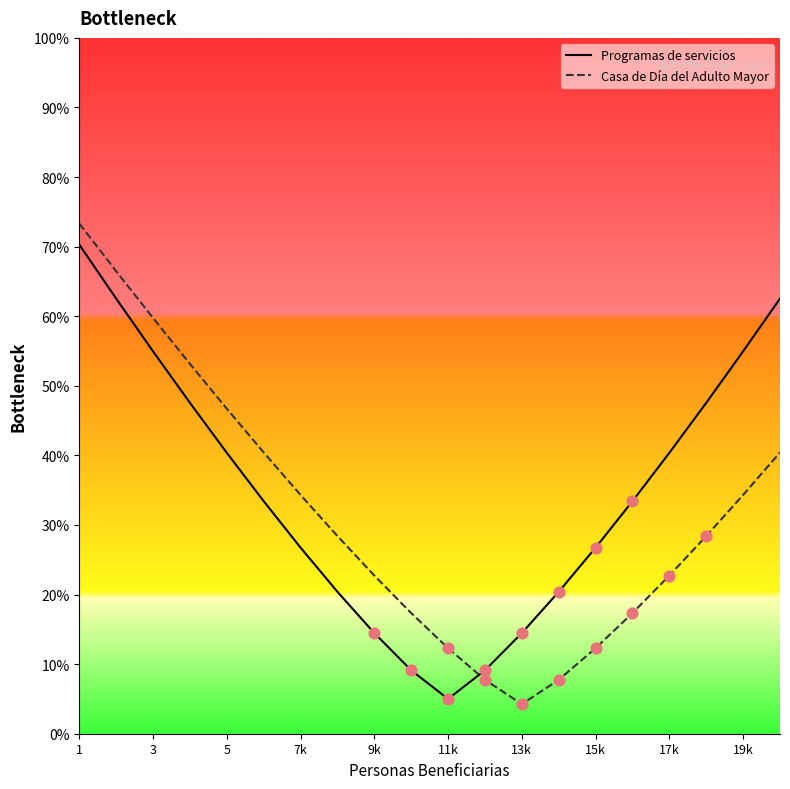

Which series has the largest total across all categories?

Programas de servicios